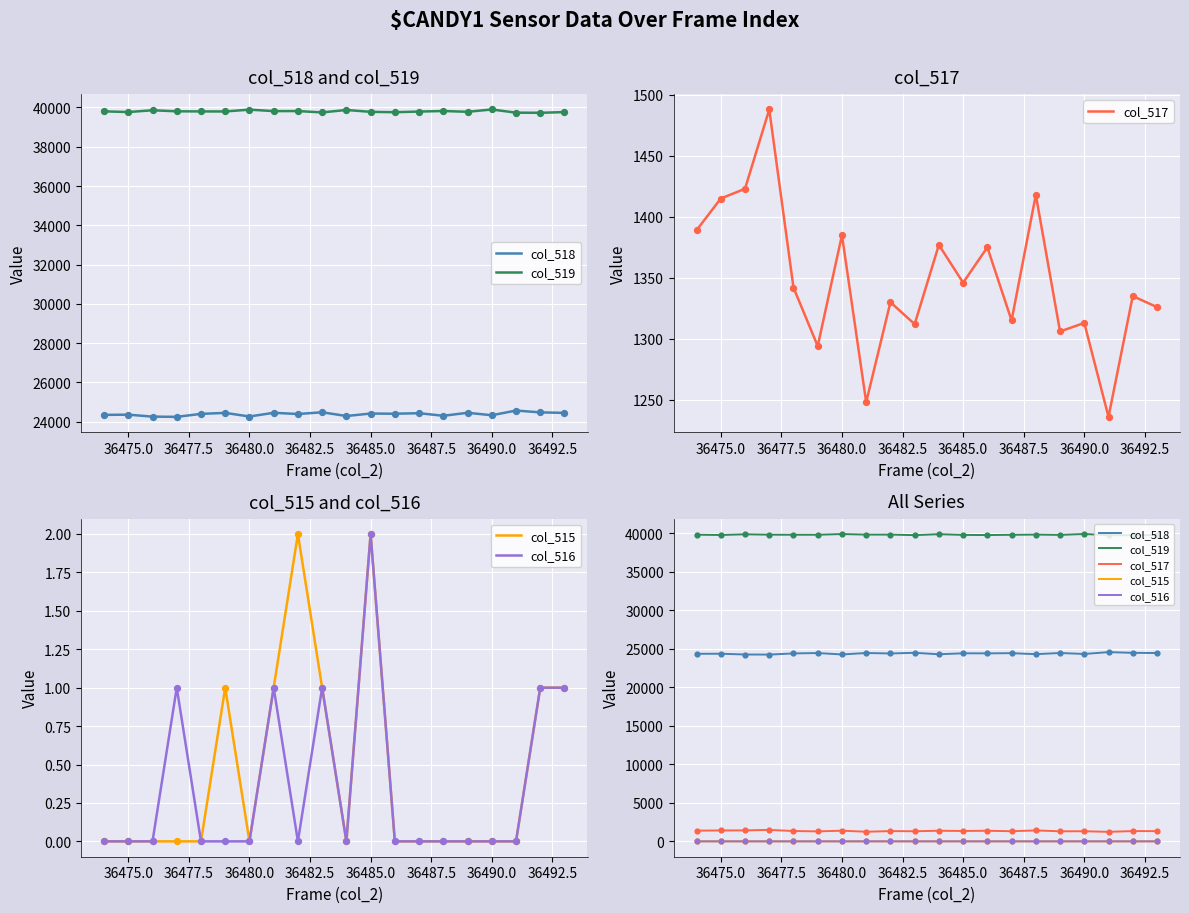

What are all the series names shown in the legend?

col_518, col_519, col_517, col_515, col_516